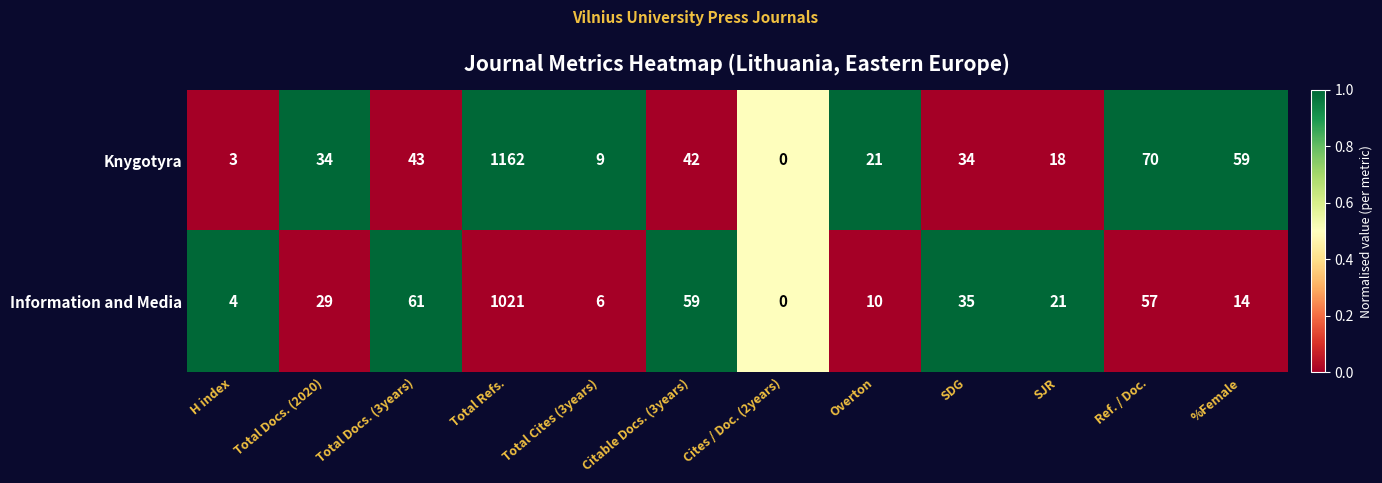

The value of Information and Media at H index is 4. True or false?

True